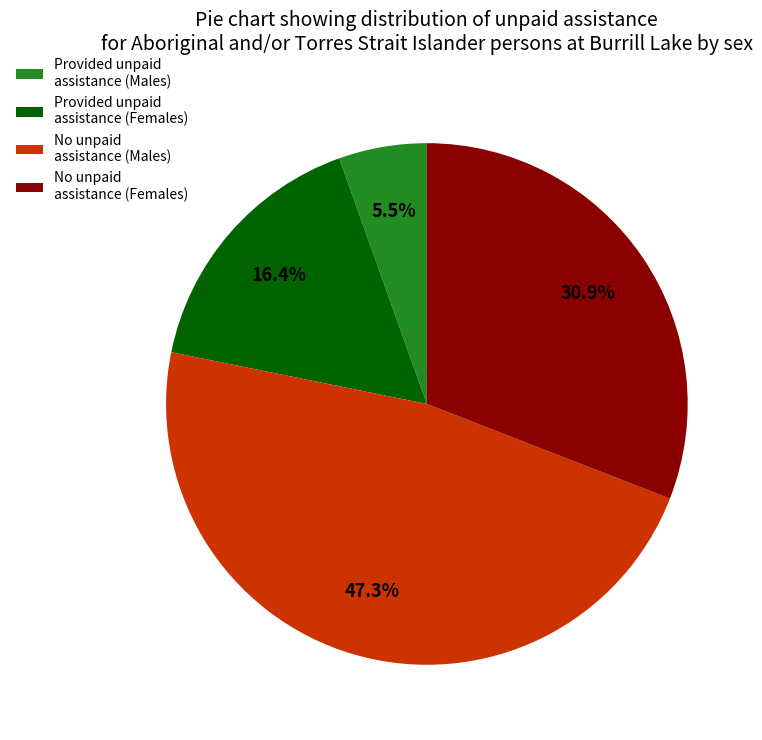

To the nearest percent, what portion does No unpaid assistance (Males) represent?

47%